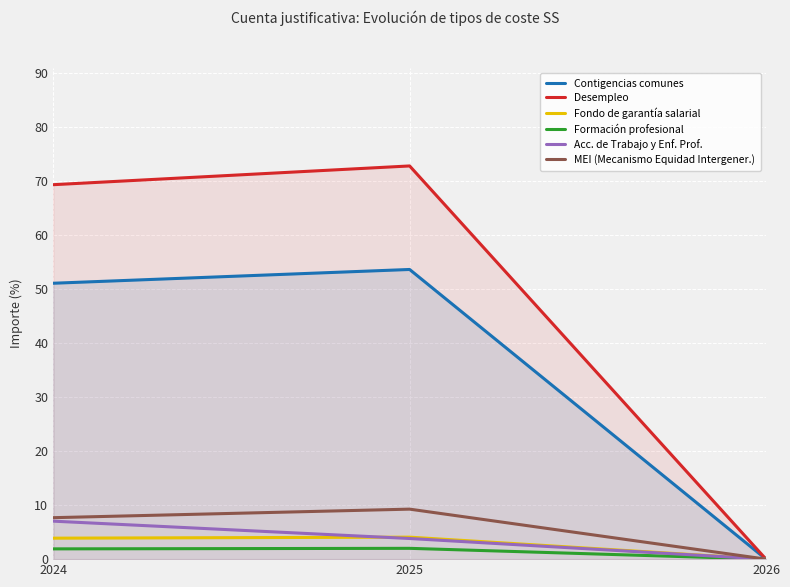

At which category is the sum across all series the highest?

2025